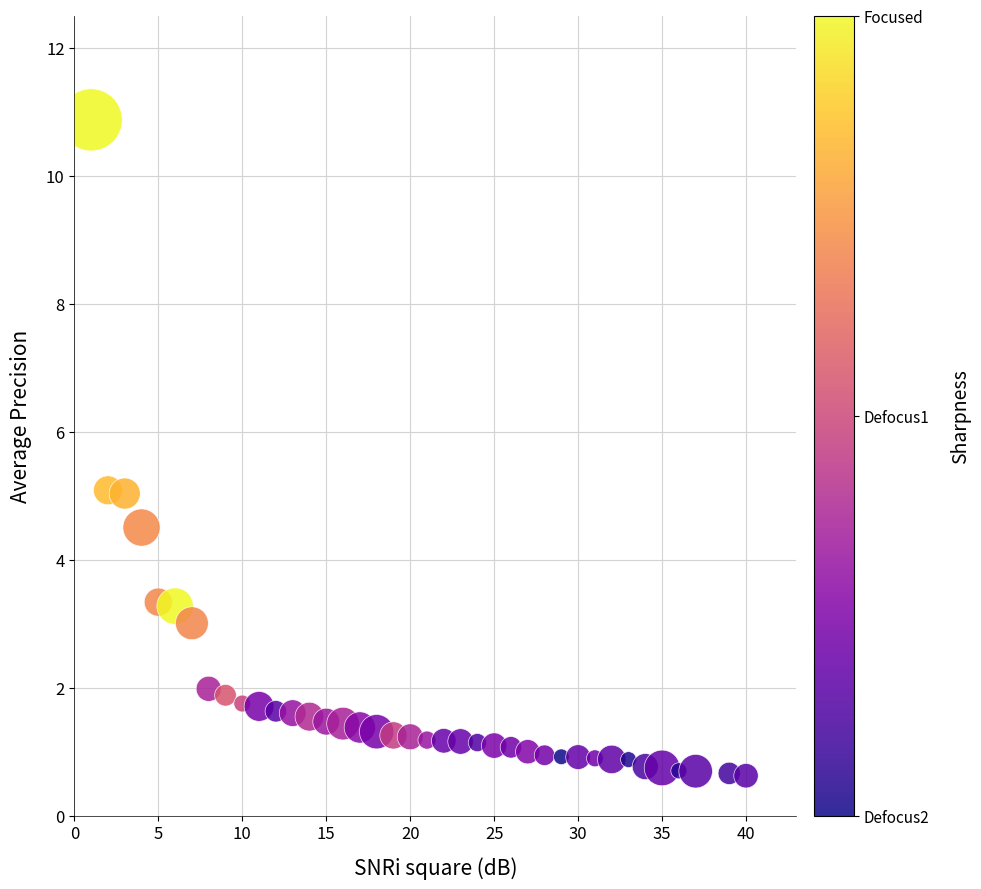

What is the range of Y values (max minus min)?

10.2